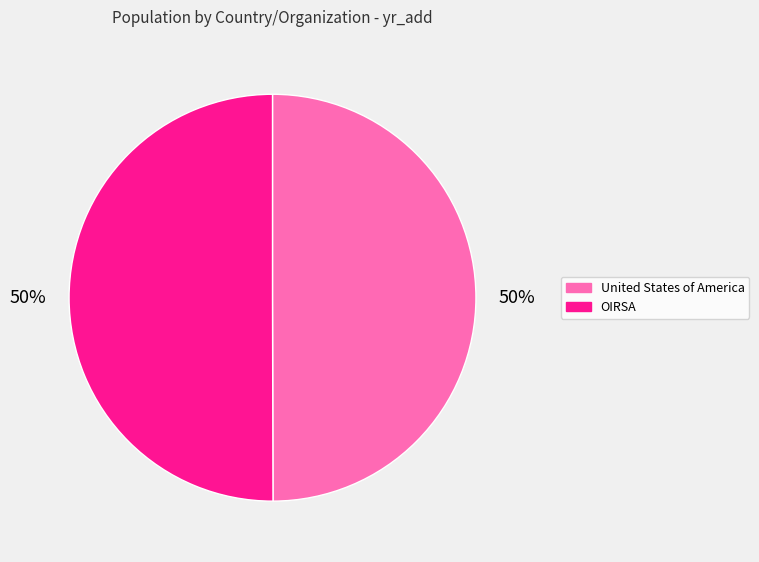

The United States of America slice represents 50% of the pie. True or false?

True